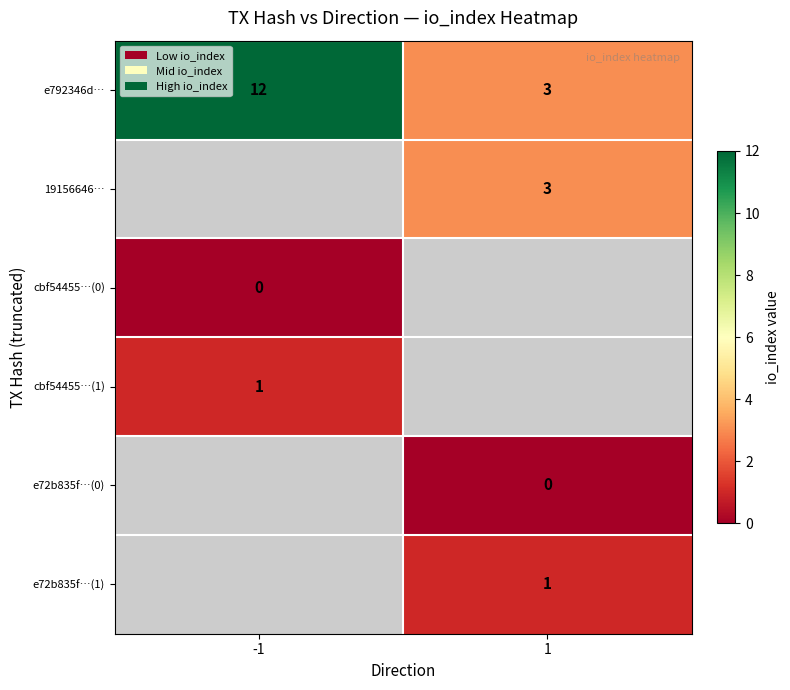

Is it true that 19156646… equals 5 at 1?

False